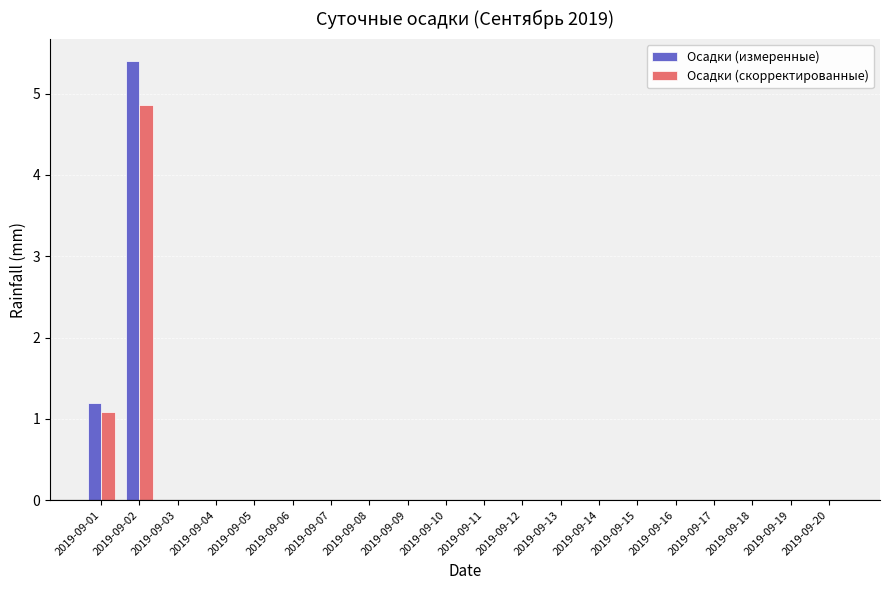

How many groups of bars are there?

20